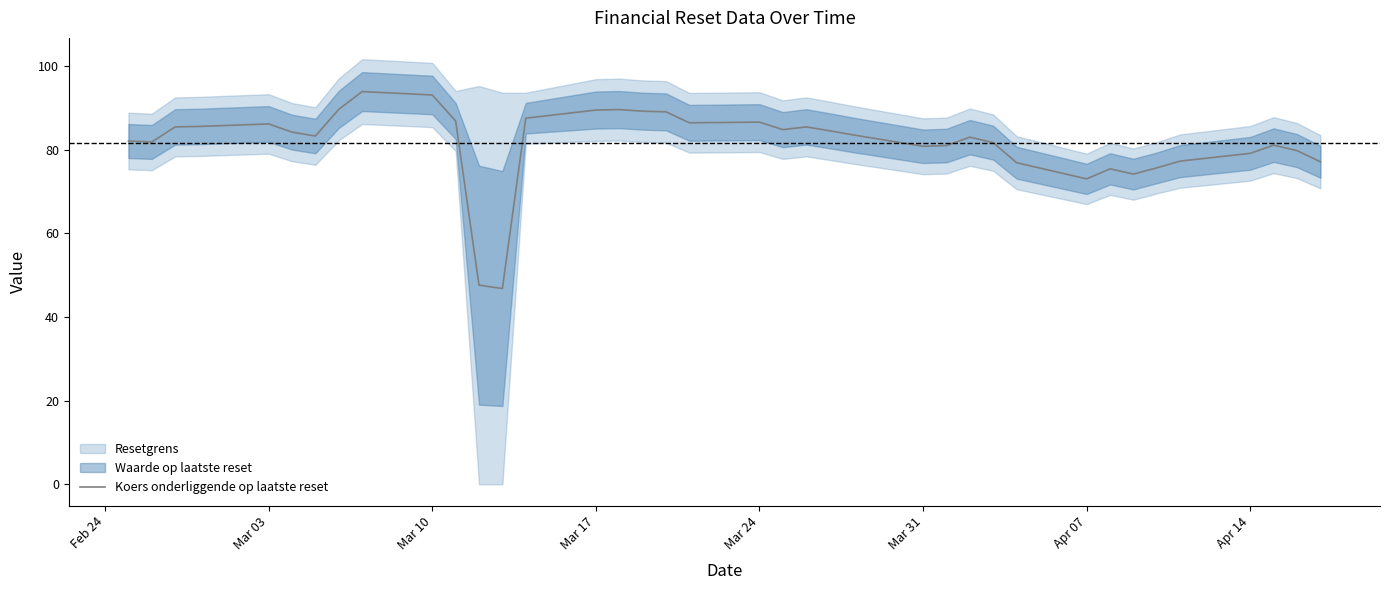

What is the difference between the second highest and second lowest values?

45.5